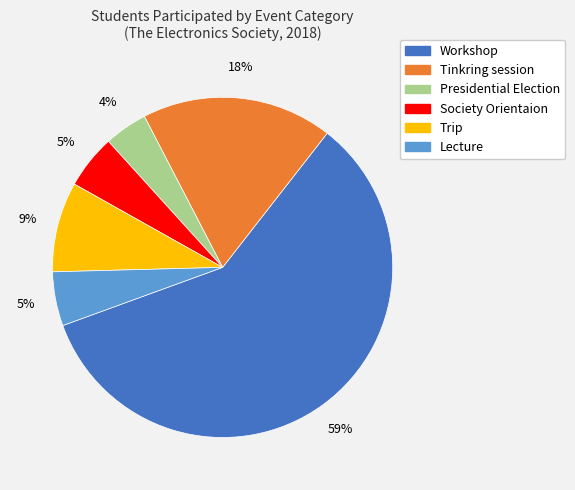

Does Society Orientaion account for over 50% of the chart?

No